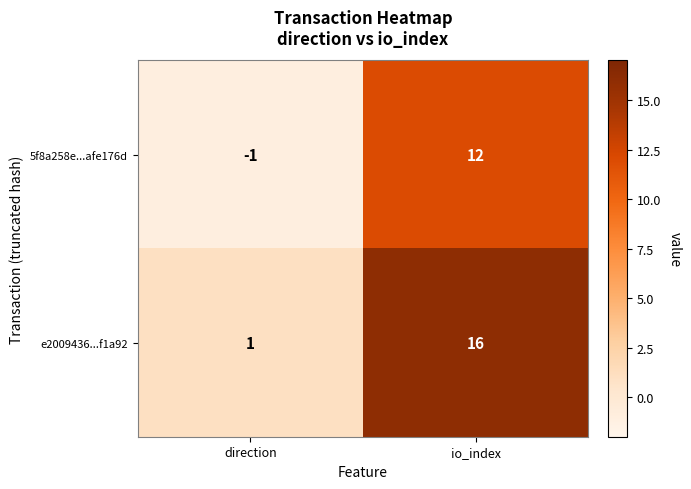

The value of 5f8a258e...afe176d at io_index is 12. True or false?

True